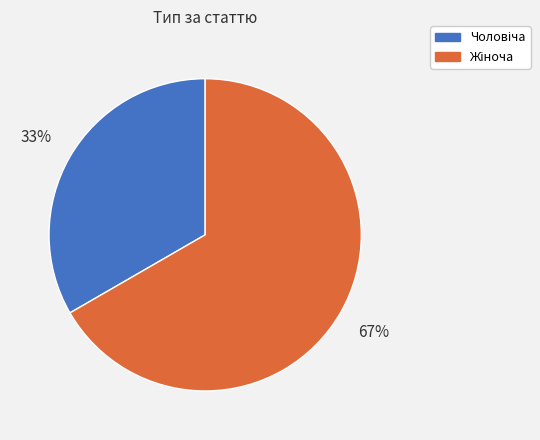

To the nearest percent, what is the average slice percentage?

50%